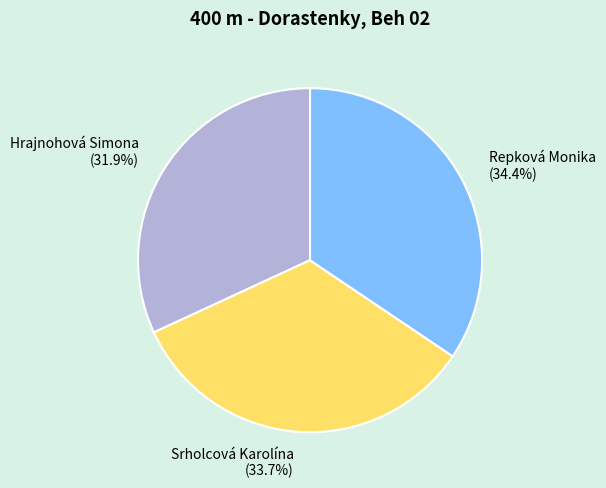

Combined, what portion of the pie is Hrajnohová Simona and Srholcová Karolína?

65.6%